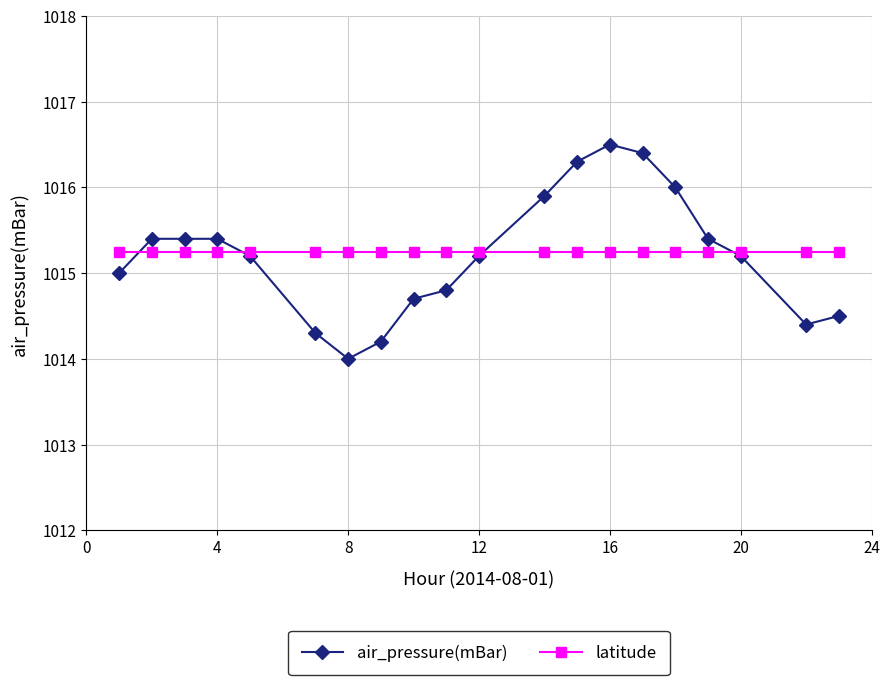

What is the value of the air_pressure(mBar) point at the 8th from the left?

1014.2